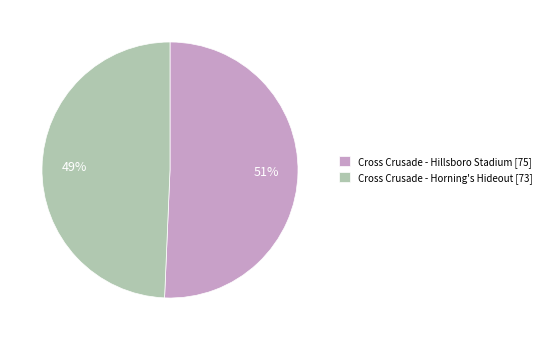

Do Cross Crusade - Hillsboro Stadium [75] and Cross Crusade - Horning's Hideout [73] together represent more than half of the pie?

Yes